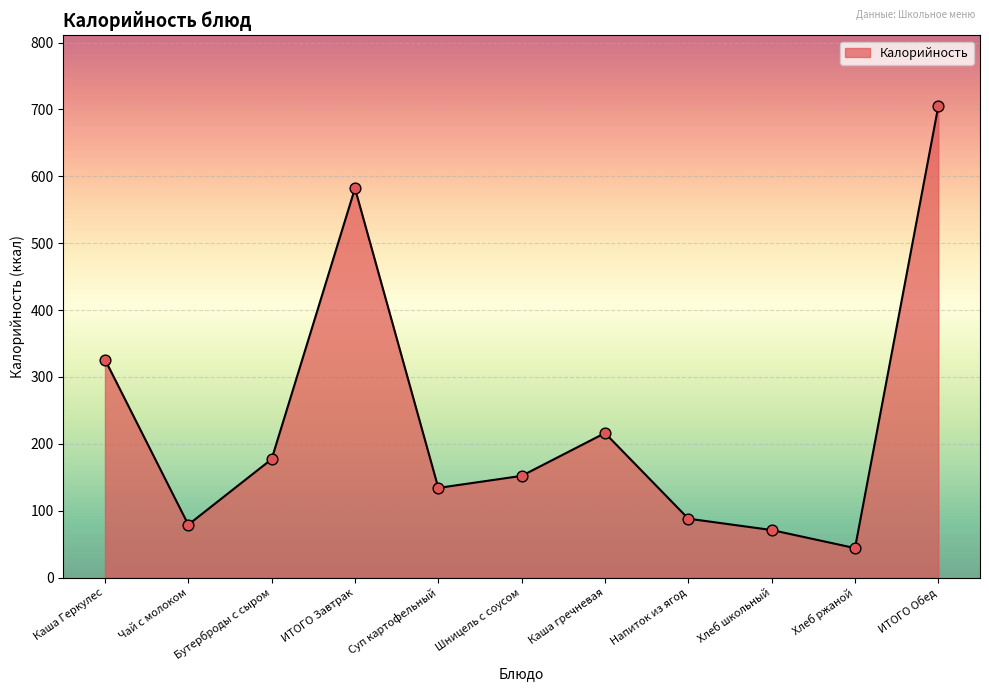

What is the ratio of the value at Хлеб ржаной to the value at Хлеб школьный?

0.6